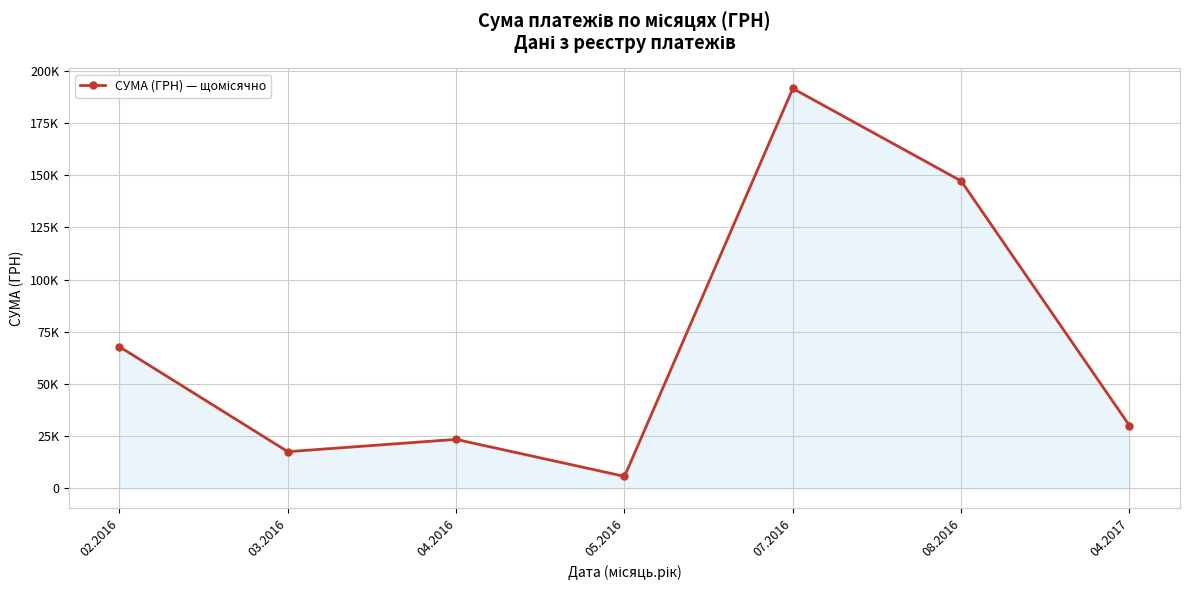

True or false: the data shows 30087.0 at 04.2017.

True